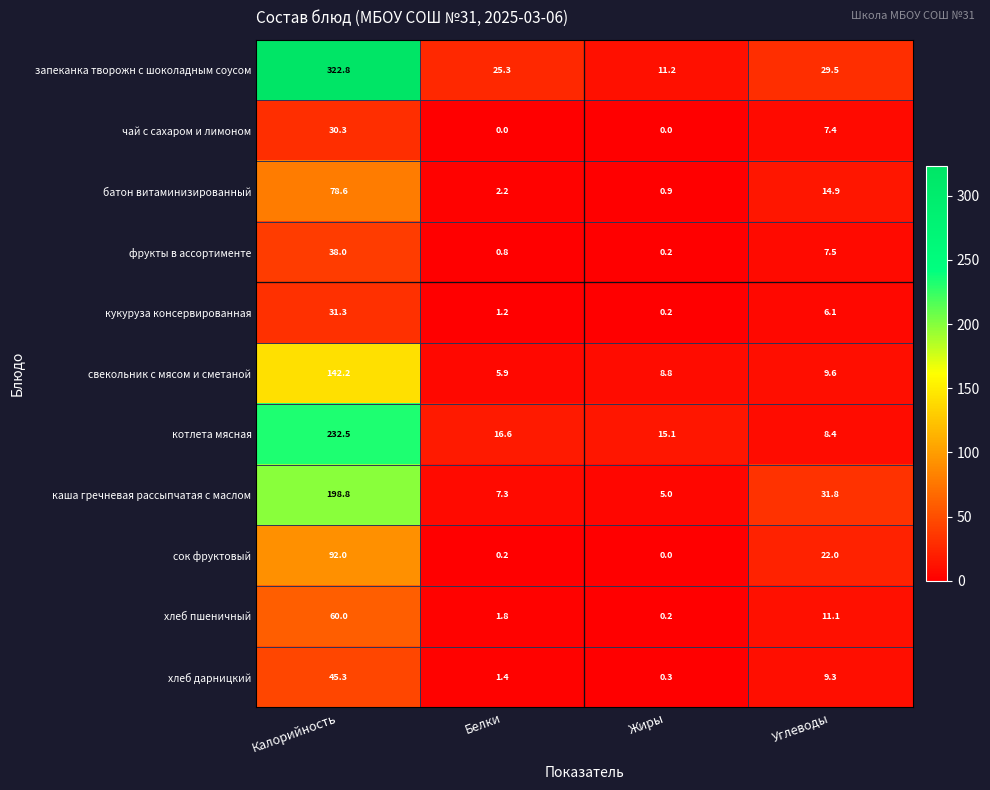

What is the total value across all series at Жиры?

41.9